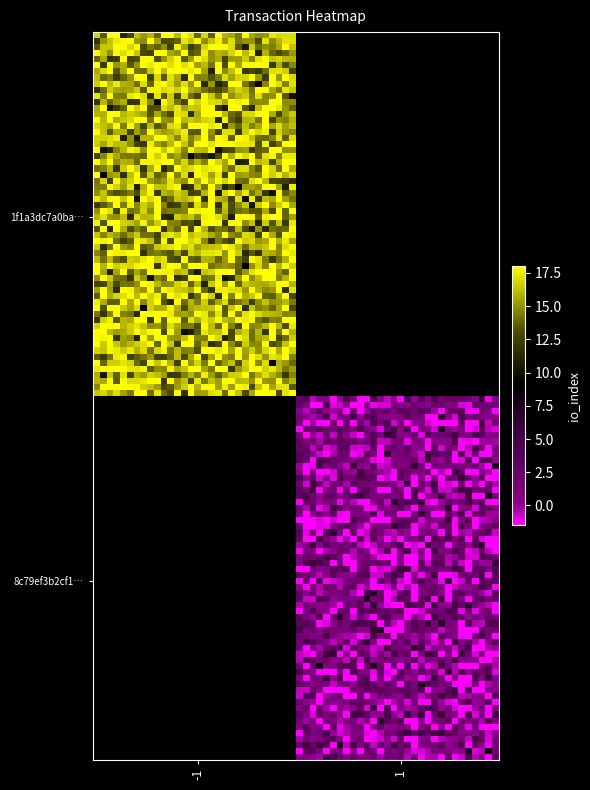

Count the number of data series in this chart.

2